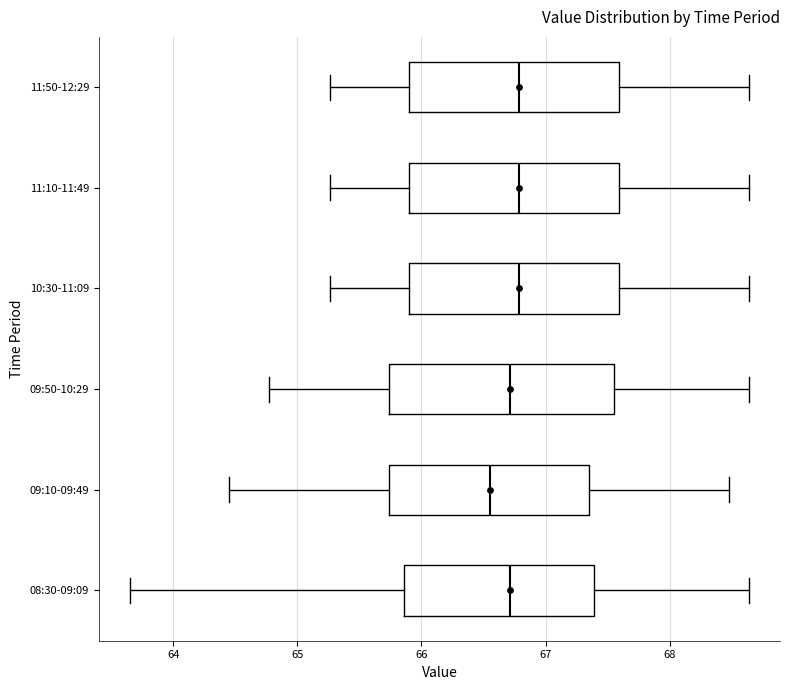

Reading bottom to top, read every box against the x-axis: the position of its median line, the range the box covers, and the ends of its whiskers. The values are not printed on the chart, so give them approximately, as read against the axis.

08:30-09:09: median 66.7, box 65.9 to 67.4, whiskers 63.7 to 68.6
09:10-09:49: median 66.6, box 65.7 to 67.4, whiskers 64.5 to 68.5
09:50-10:29: median 66.7, box 65.7 to 67.6, whiskers 64.8 to 68.6
10:30-11:09: median 66.8, box 65.9 to 67.6, whiskers 65.3 to 68.6
11:10-11:49: median 66.8, box 65.9 to 67.6, whiskers 65.3 to 68.6
11:50-12:29: median 66.8, box 65.9 to 67.6, whiskers 65.3 to 68.6